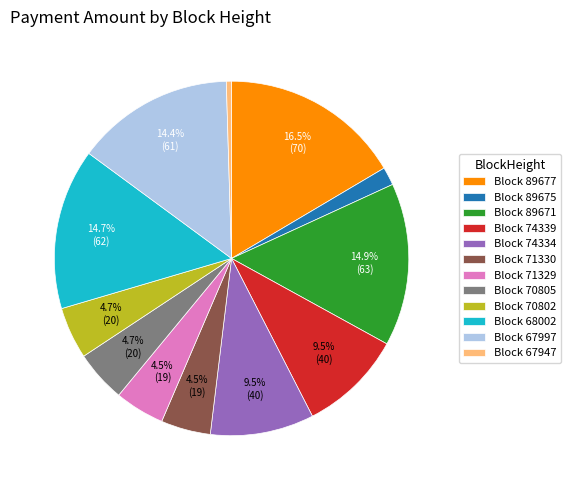

How many slices are in this pie chart?

12